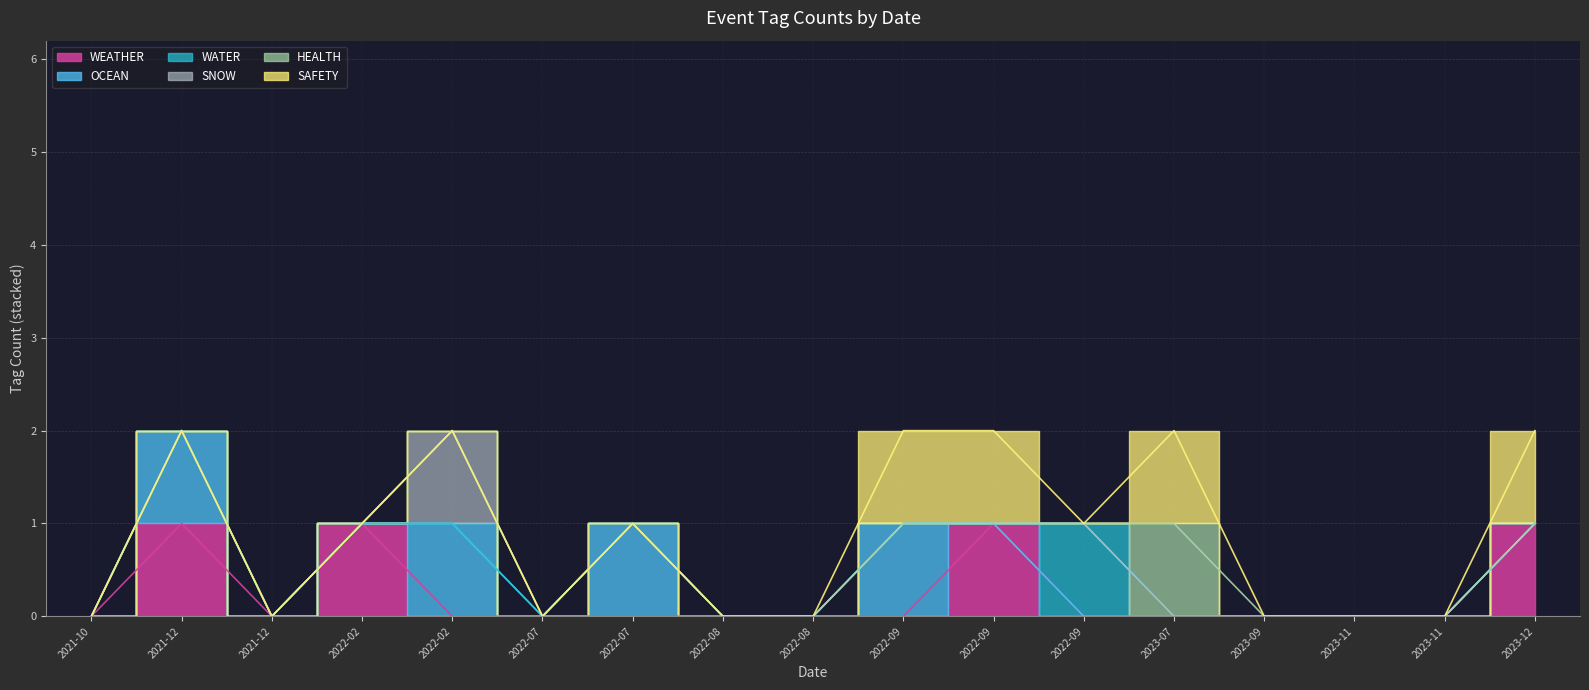

Is it true that HEALTH equals 0 at 2022-09-24?

False